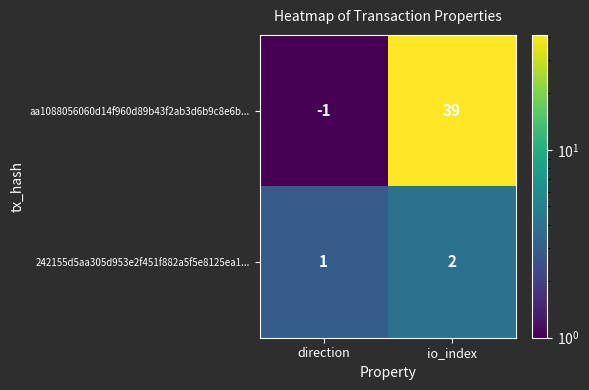

At which category is the sum across all series the highest?

io_index